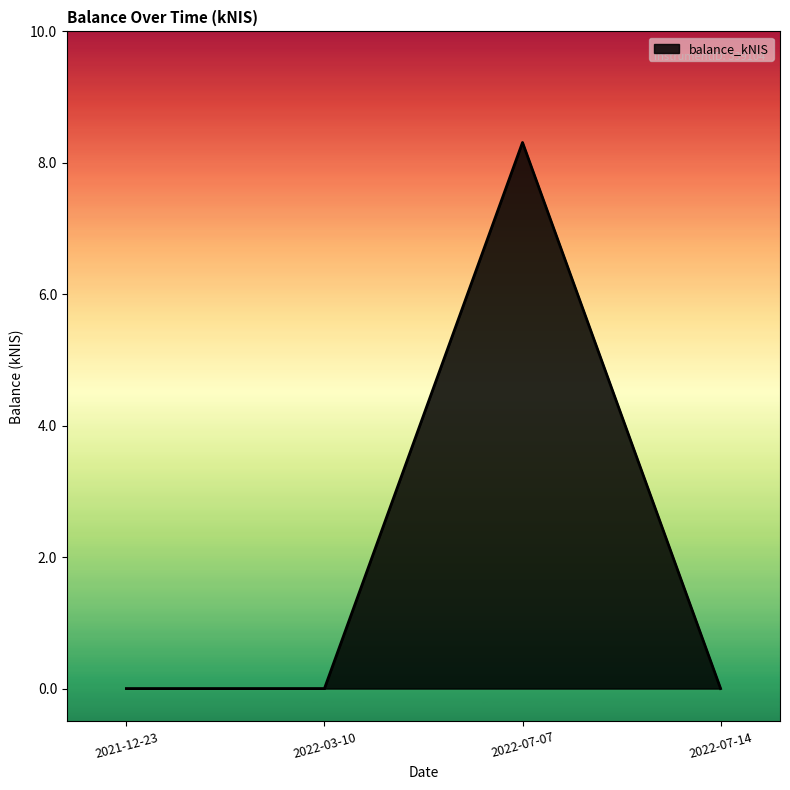

What is the change in value from 2021-12-23 to 2022-07-07?

+8.3